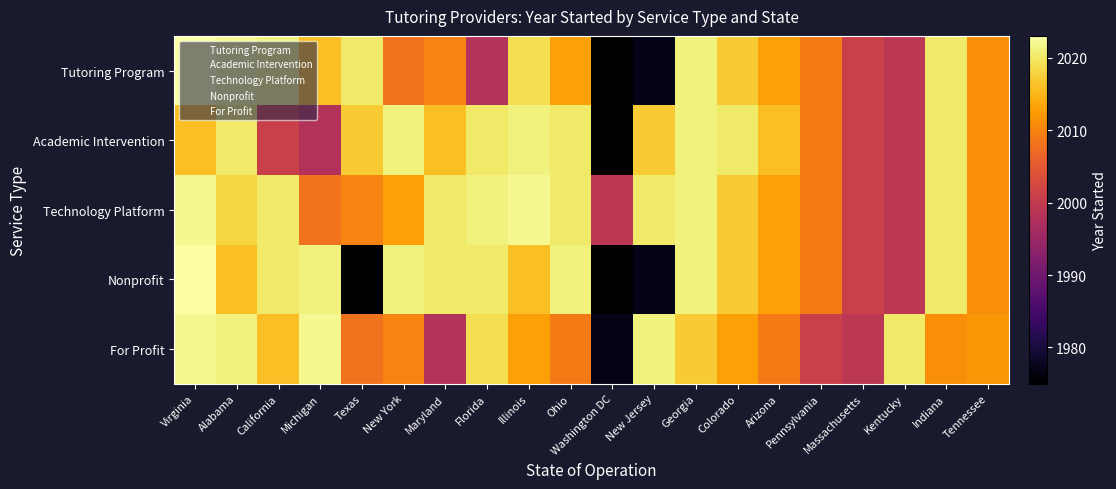

Count the number of categories in the chart.

20